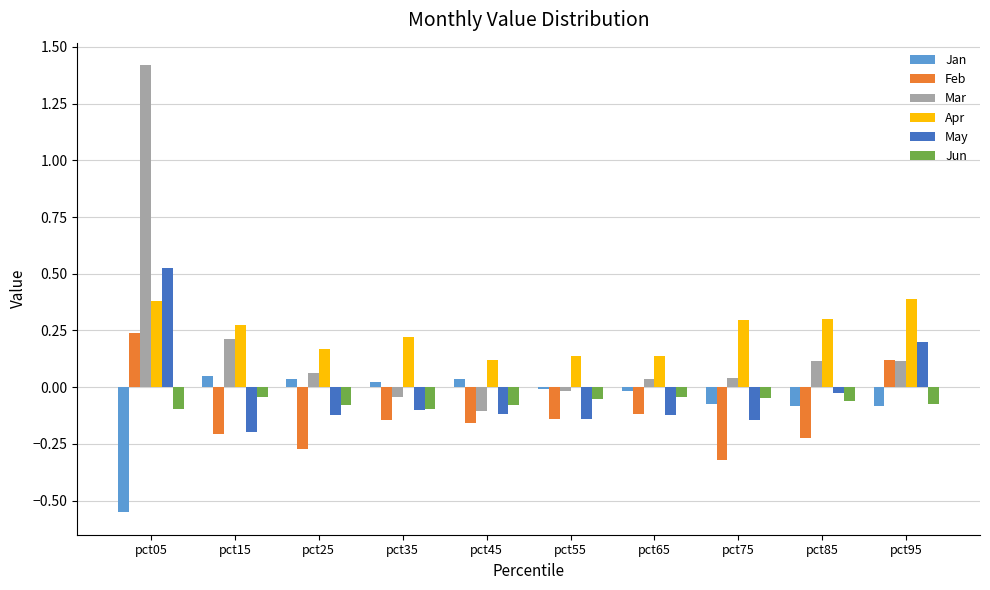

Which series has the largest range (max minus min)?

Mar